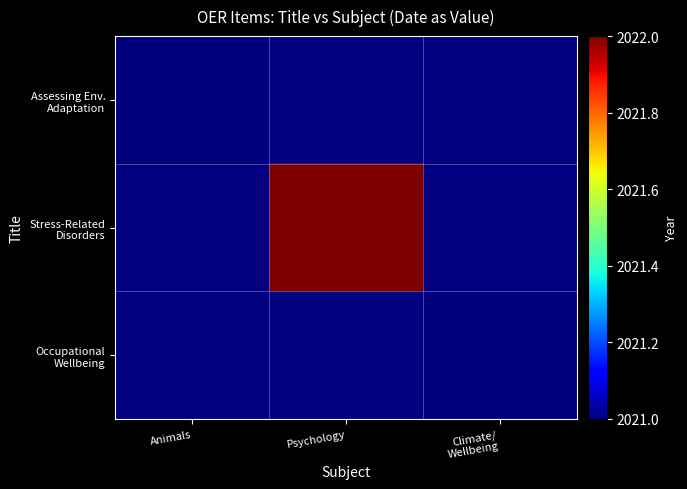

What is the approximate value of Occupational Wellbeing at Climate/ Wellbeing?

2021.0